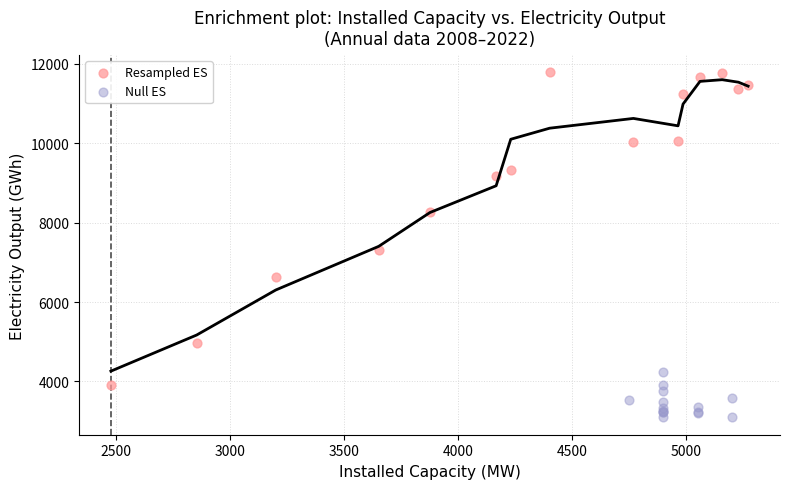

Which series contains the lowest Y value?

Null ES